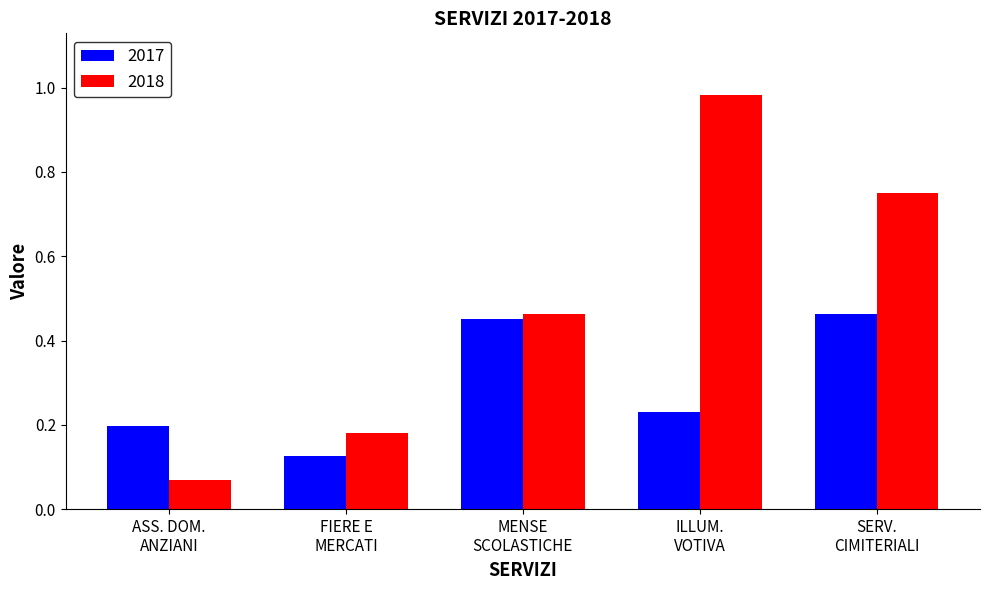

Which series has the largest total across all categories?

2018